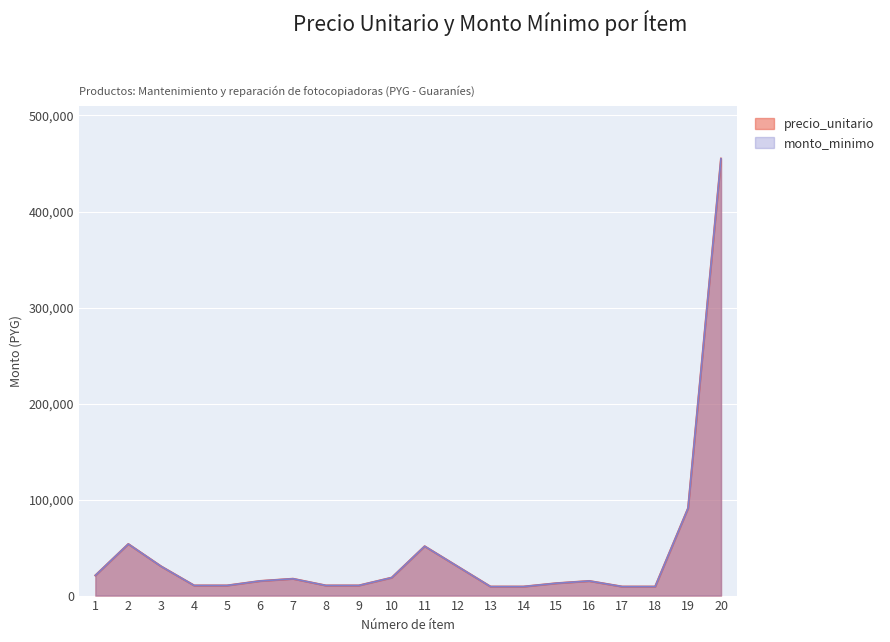

Which series has the widest spread of values?

precio_unitario